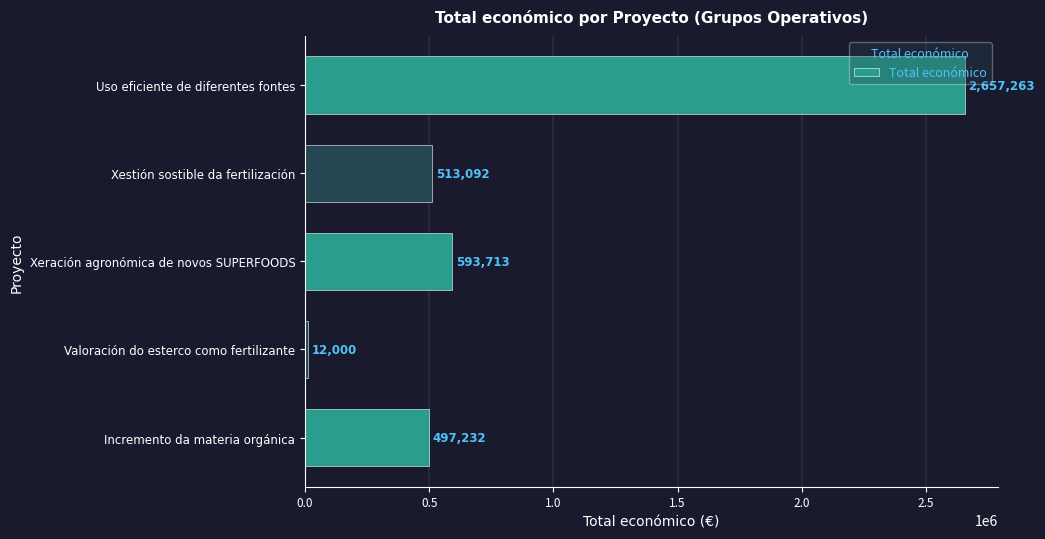

What is the difference between the maximum and minimum values?

2645263.0